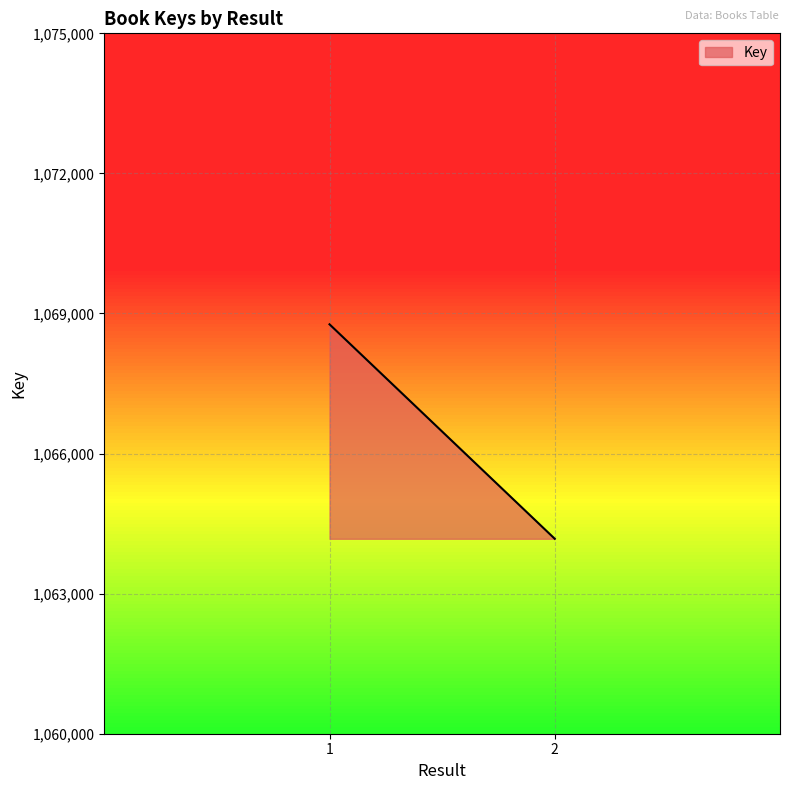

What is the sum of all values?

2132943